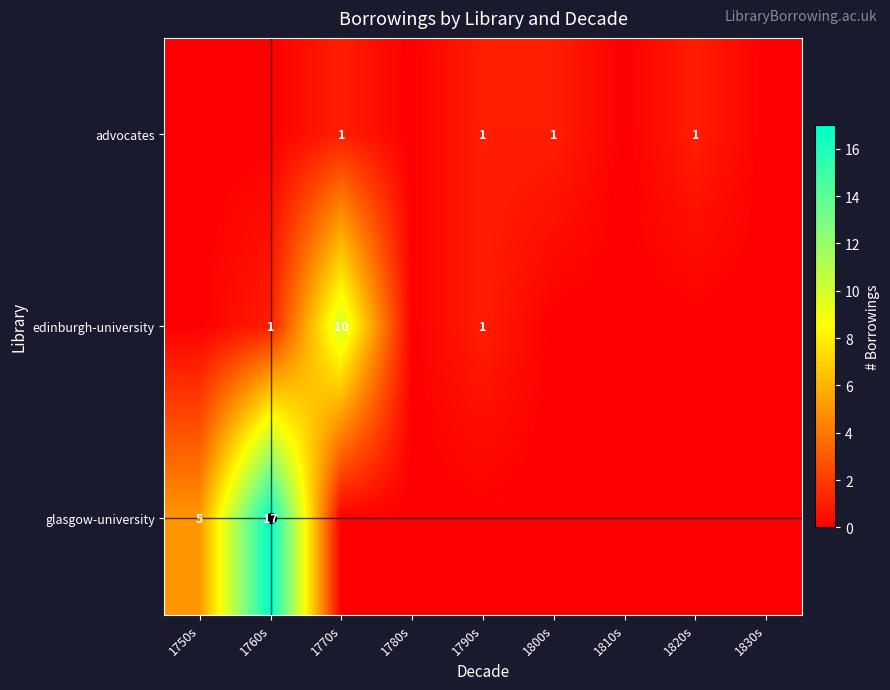

Is it true that advocates equals 1 at 1770s?

True